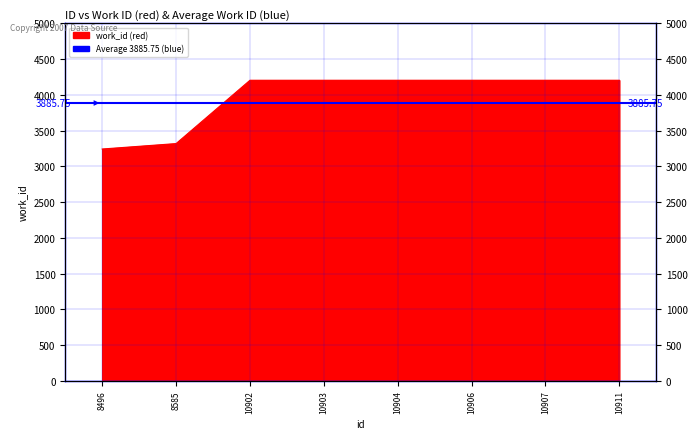

What is the sum of all values?

31784